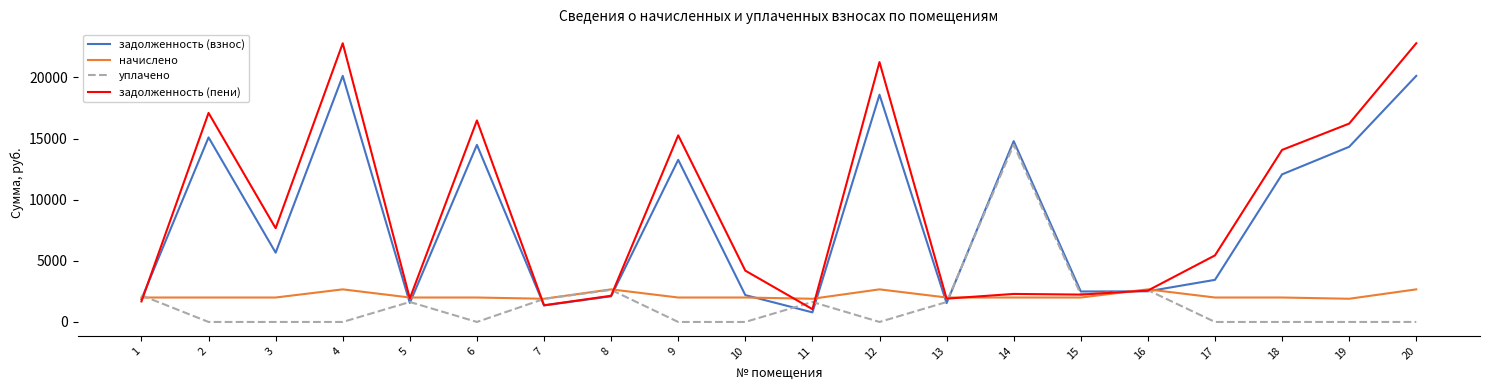

What is the minimum value for задолженность (взнос)?

785.2